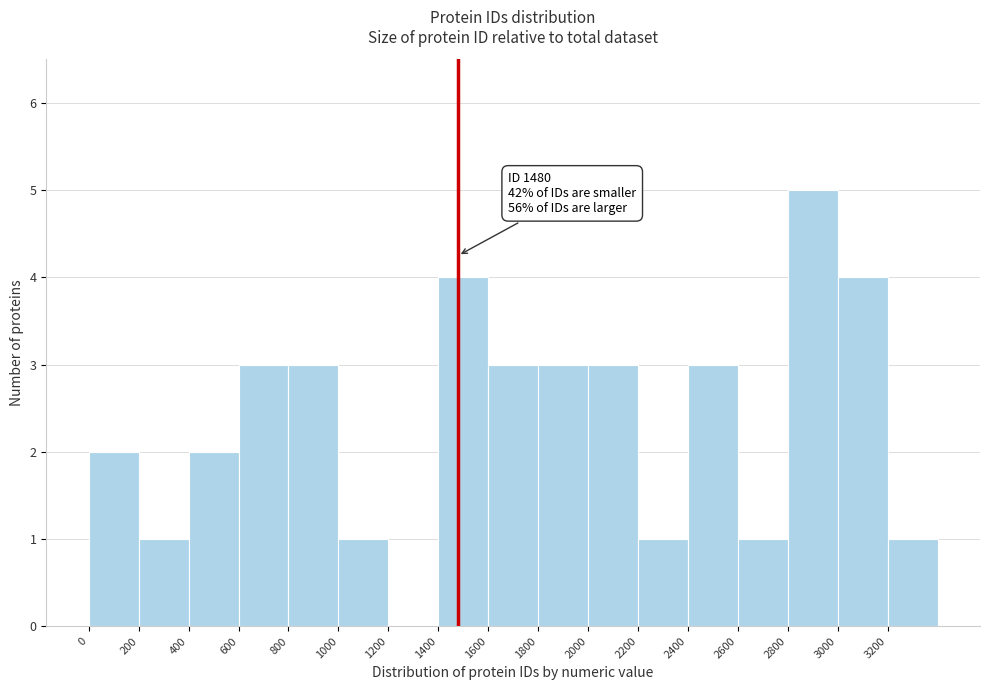

Over which range of the x-axis is the bar tallest?

2800 to 3000